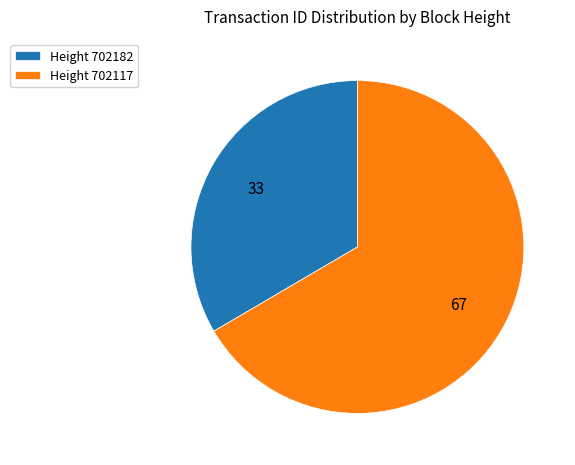

Which category has the smallest portion of the pie?

Height 702182